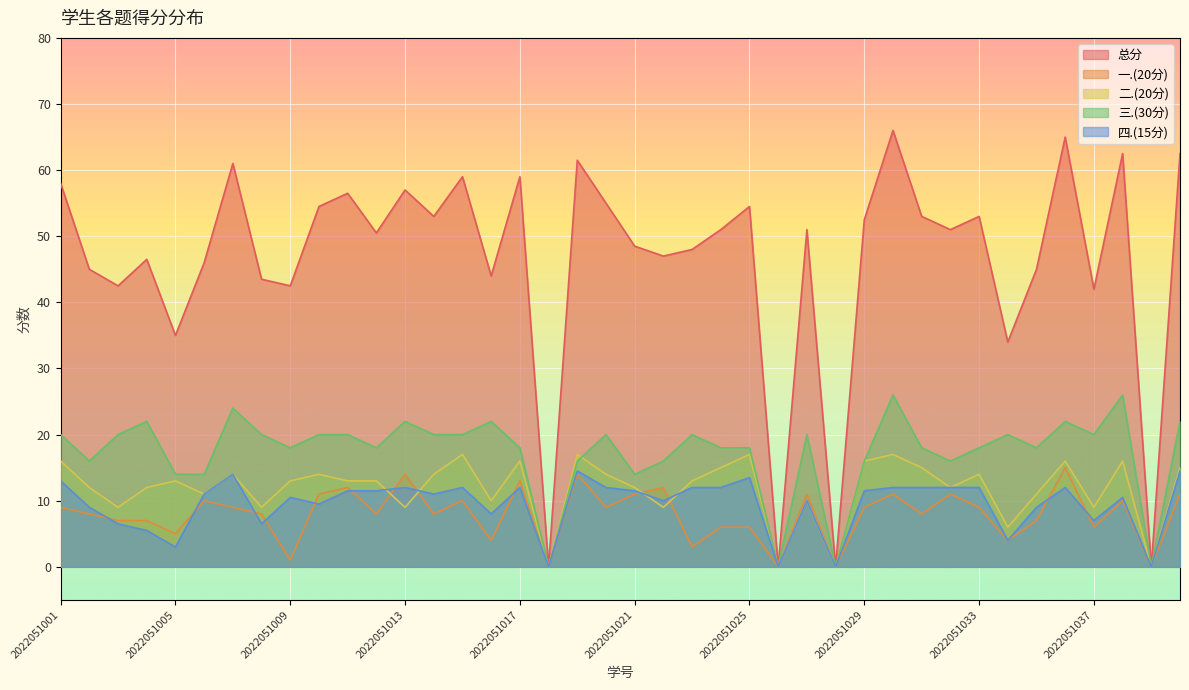

How many distinct data groups are displayed?

5